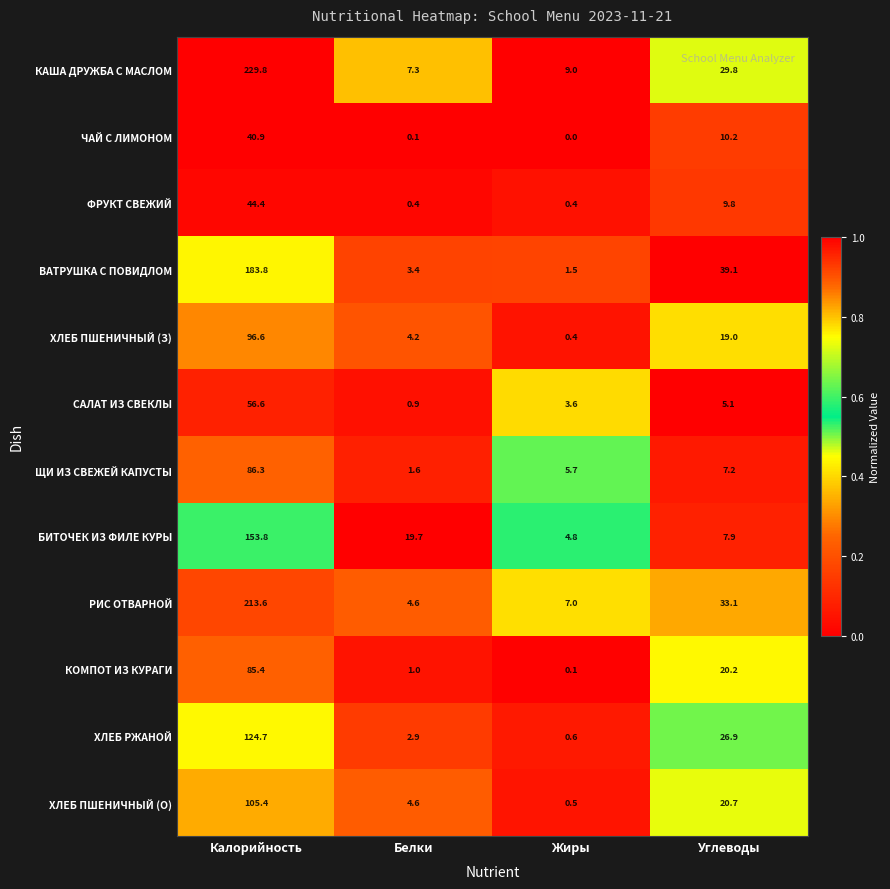

What is the spread (max minus min) of values at Жиры?

9.0